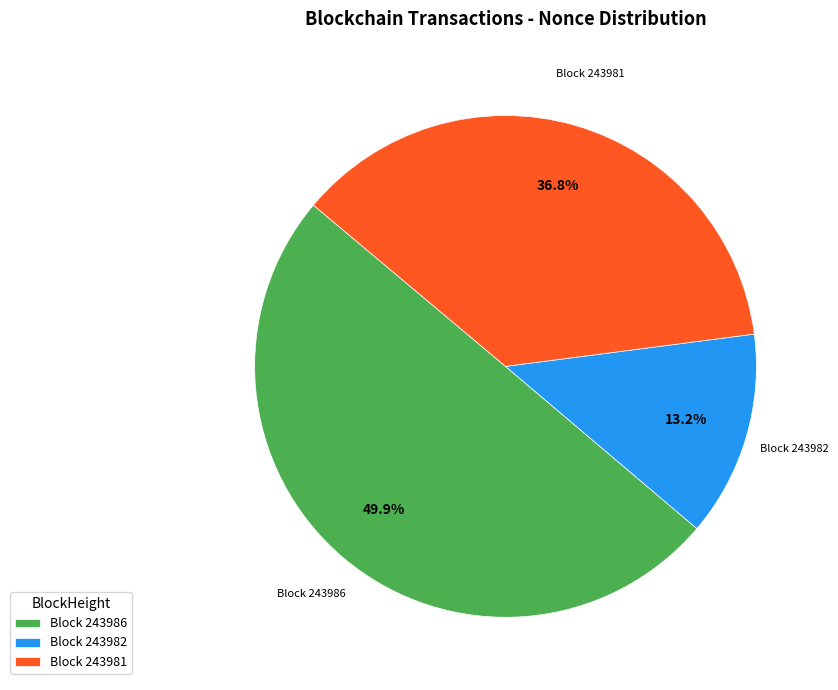

Approximately how many times larger is the value at Block 243982 compared to Block 243981?

0.4